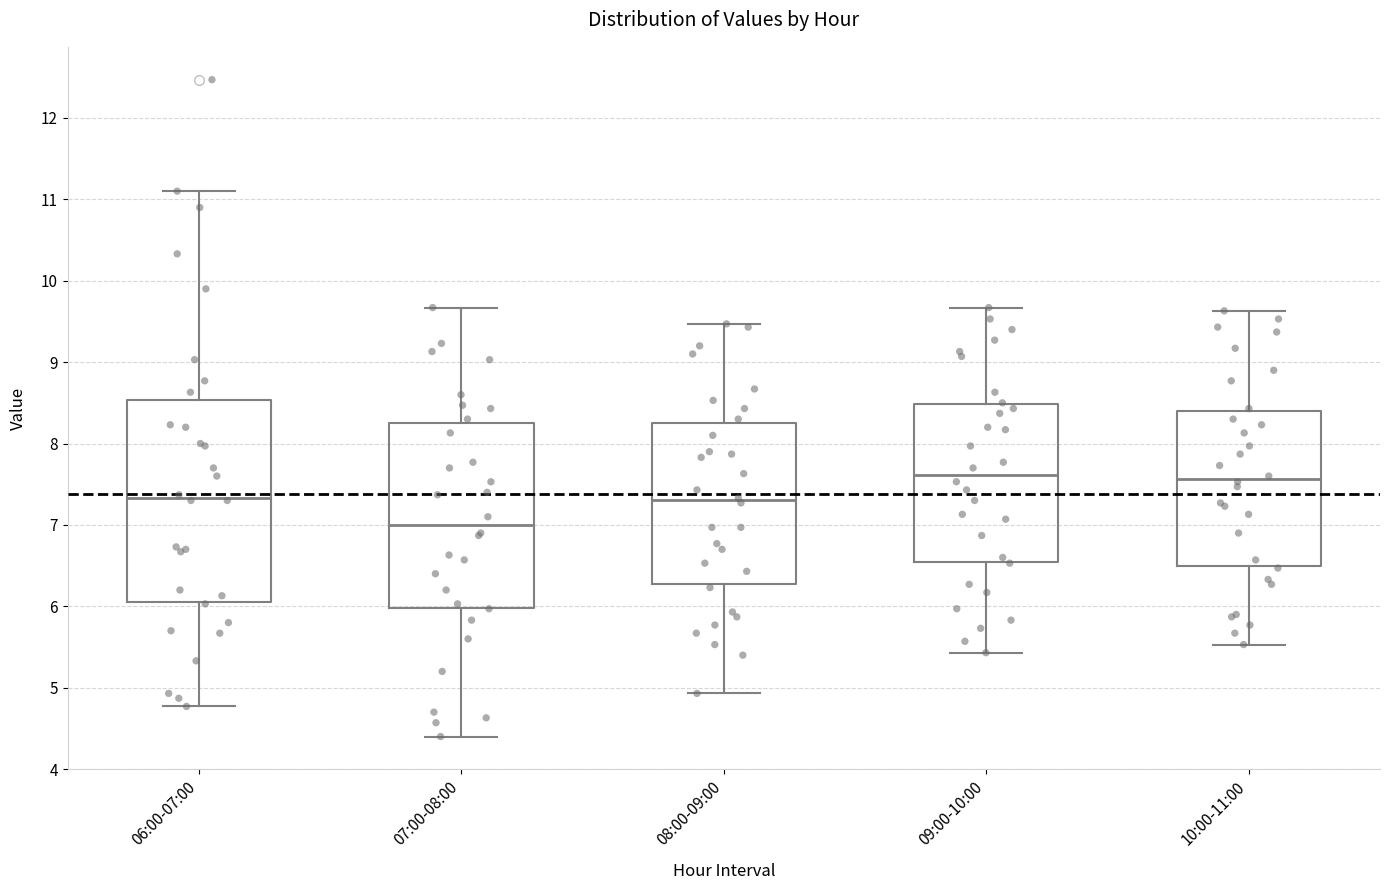

Comparing the boxes themselves (not the whiskers), which one is the tallest?

06:00-07:00